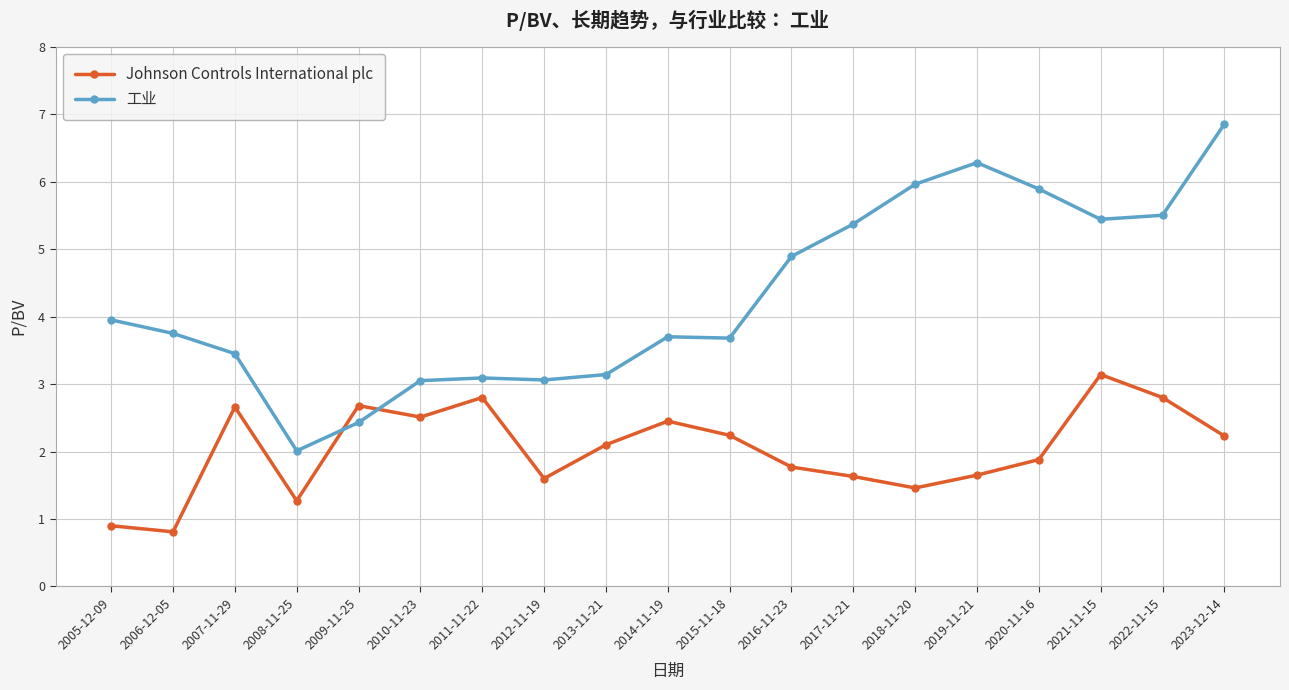

What is the label of the 17th point from the left?

2021-11-15